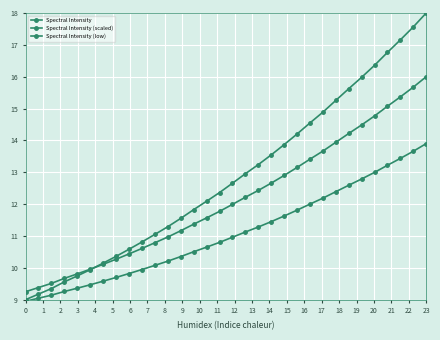

How many series are shown in this chart?

3